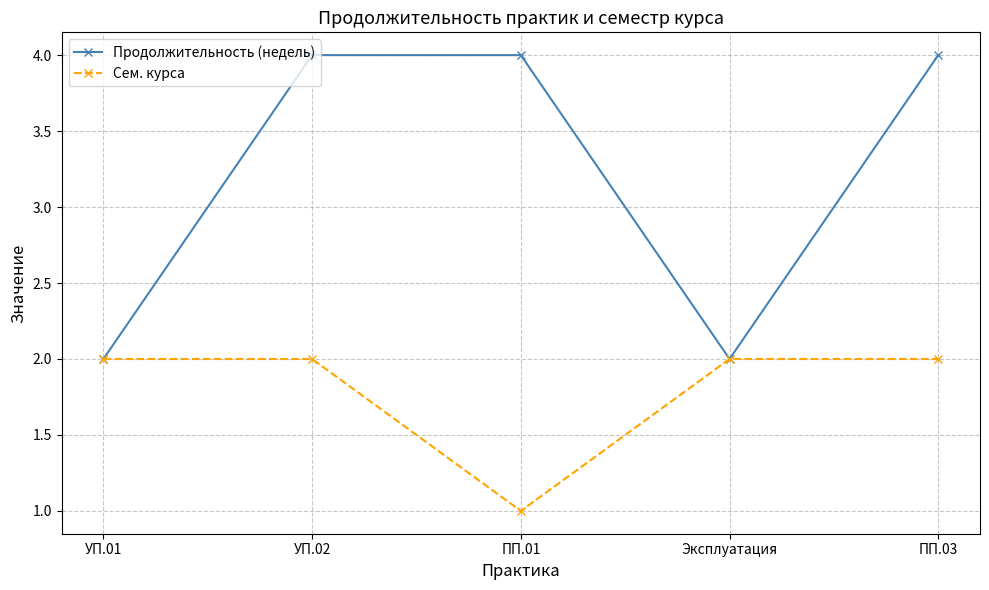

What is the sum of all Сем. курса values?

9